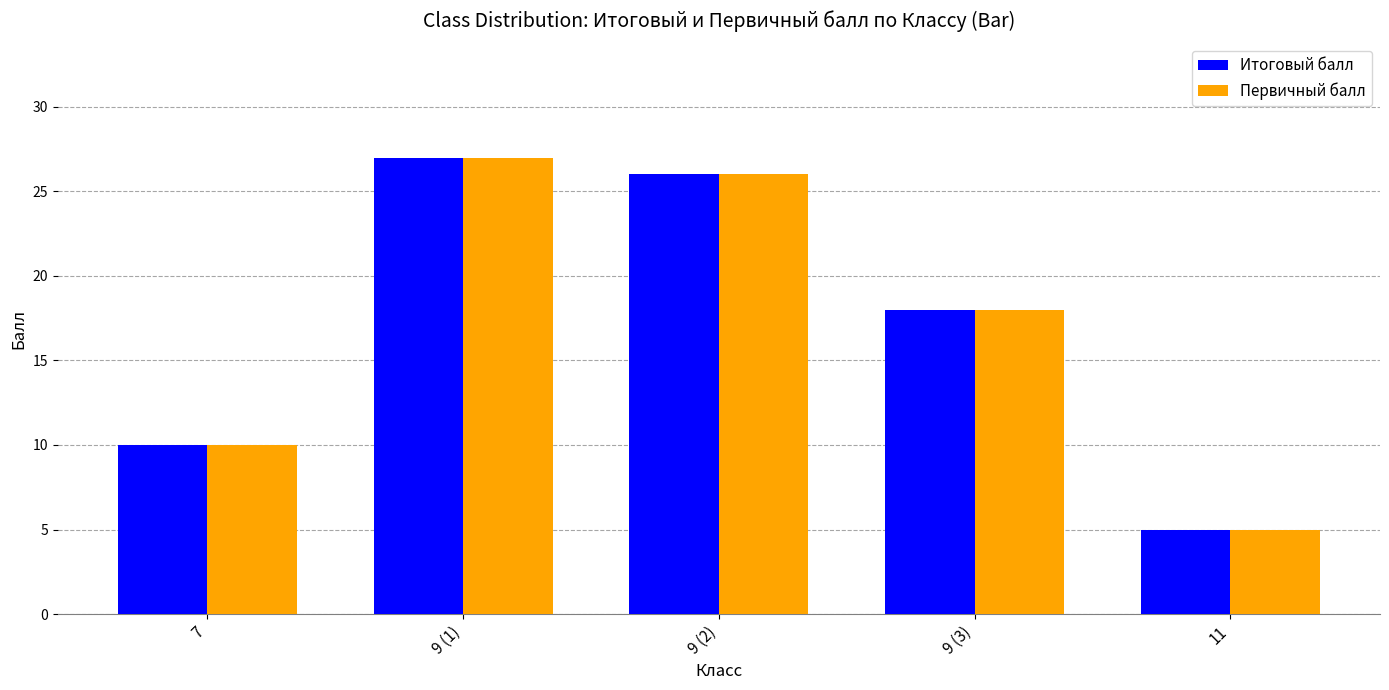

At how many categories does at least one series exceed 15?

3